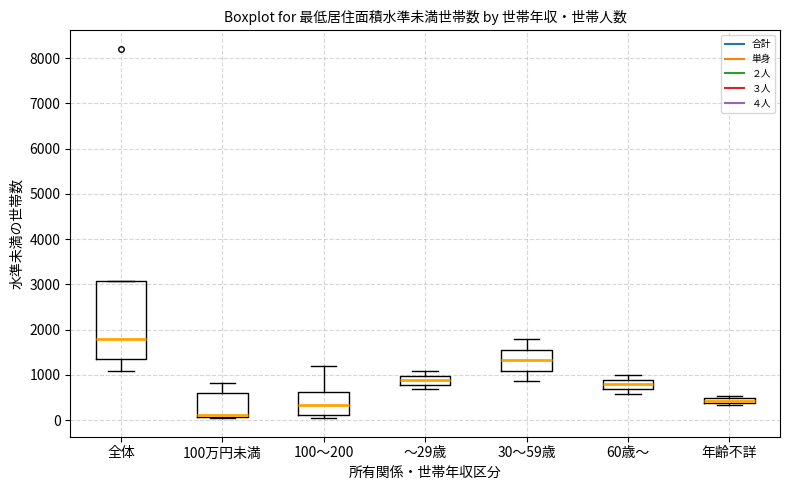

Which box's median line is the lowest?

100万円未満